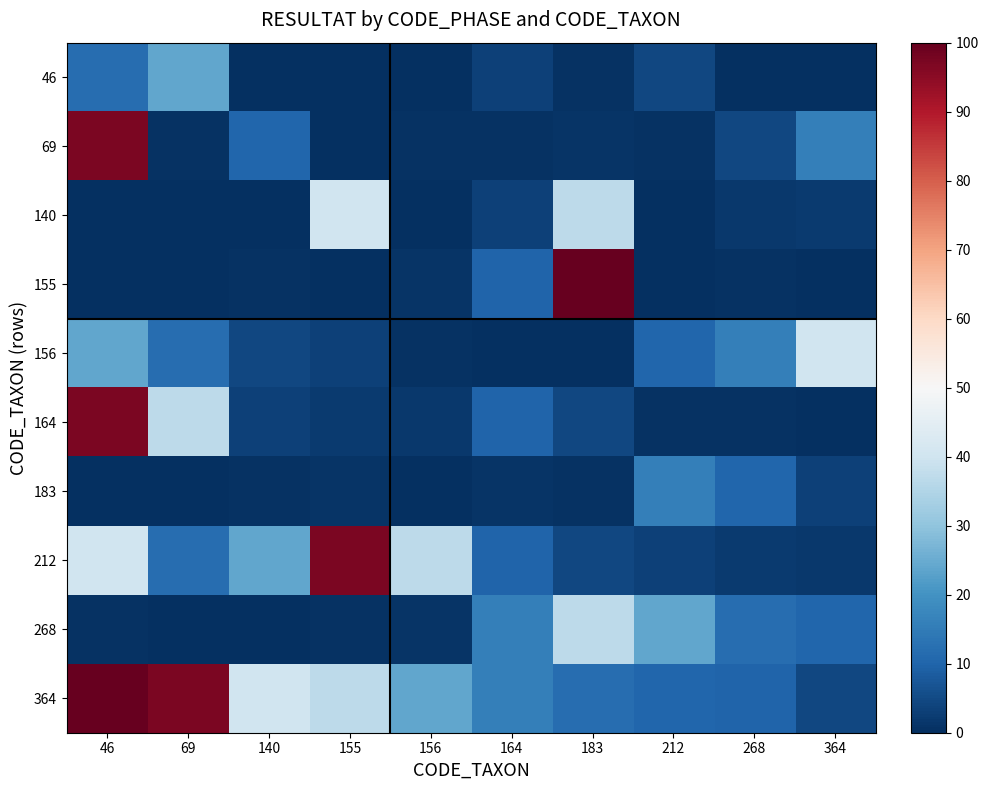

Reading right to left, what are all the values shown in this chart?

46: 364=0.0	268=0.0	212=4.3	183=0.6	164=3.2	156=0.3	155=0.0	140=0.3	69=24.1	46=12.1
69: 364=15.8	268=4.3	212=0.6	183=0.9	164=0.6	156=0.6	155=0.0	140=10.3	69=0.6	46=97.1
140: 364=2.3	268=1.7	212=0.0	183=37.1	164=3.4	156=0.3	155=40.2	140=0.0	69=0.0	46=0.0
155: 364=0.0	268=0.6	212=0.0	183=100.0	164=9.8	156=1.1	155=0.0	140=0.6	69=0.3	46=0.3
156: 364=40.2	268=15.8	212=10.3	183=0.0	164=0.3	156=0.6	155=3.2	140=4.3	69=12.1	46=24.1
164: 364=0.3	268=0.6	212=0.6	183=4.3	164=9.8	156=1.7	155=2.3	140=3.4	69=37.1	46=97.1
183: 364=3.4	268=10.3	212=15.8	183=0.6	164=0.9	156=0.0	155=1.1	140=0.6	69=0.0	46=0.0
212: 364=1.7	268=2.3	212=3.2	183=4.3	164=9.8	156=37.1	155=97.1	140=24.1	69=12.1	46=40.2
268: 364=10.3	268=12.1	212=24.1	183=37.1	164=15.8	156=0.9	155=0.6	140=0.0	69=0.3	46=0.6
364: 364=4.3	268=9.8	212=10.3	183=12.1	164=15.8	156=24.1	155=37.1	140=40.2	69=97.1	46=100.0